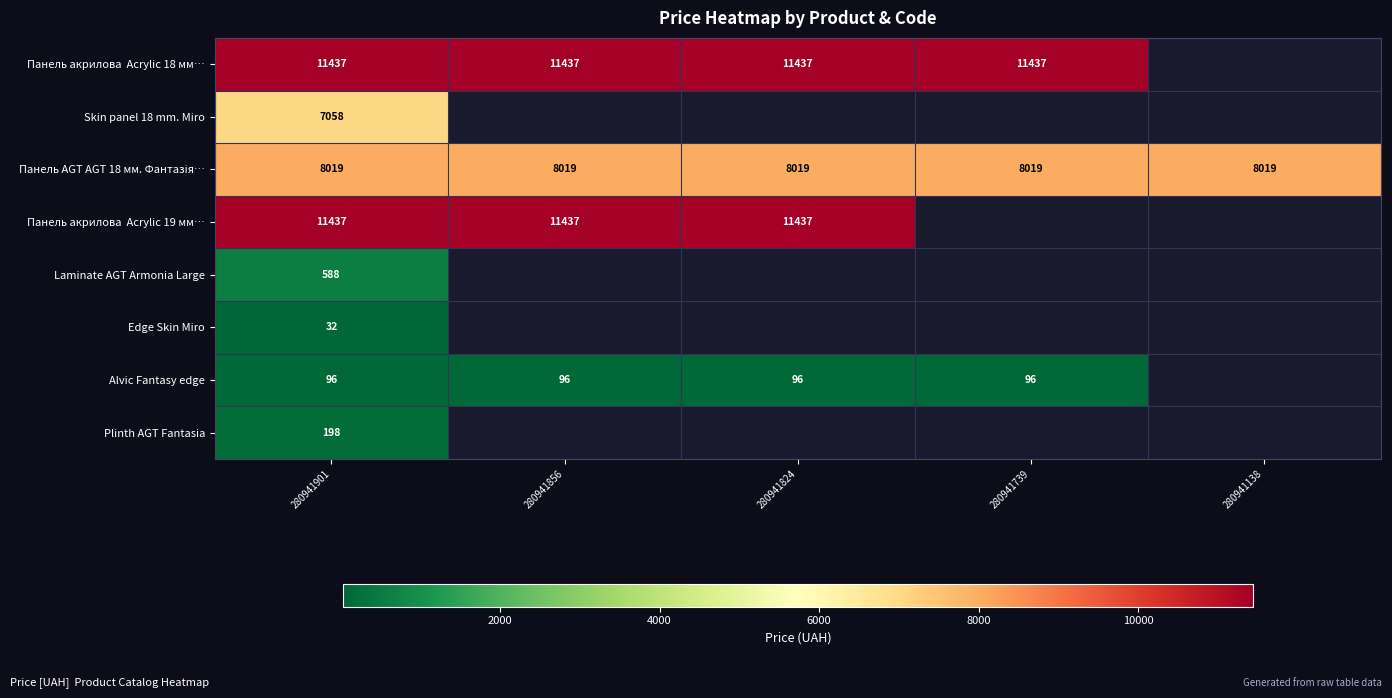

At which label does Панель AGT AGT 18 мм. Фантазія… reach its minimum?

280941901